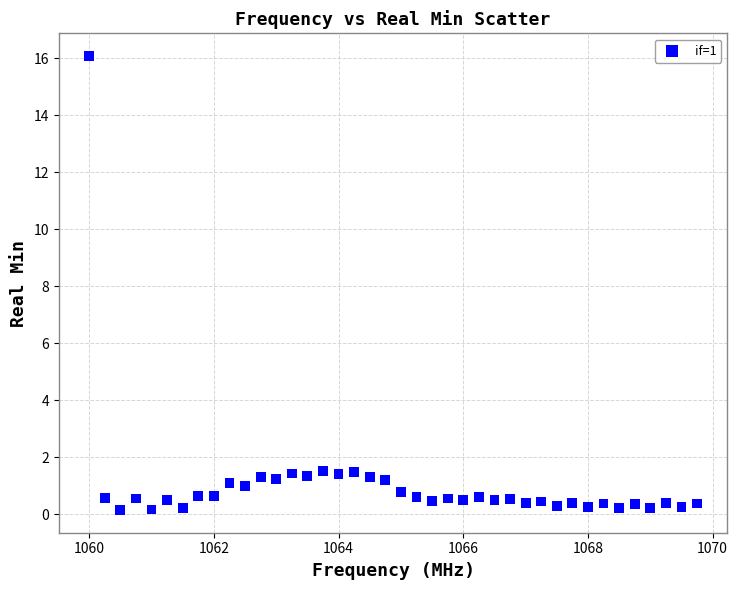

What is the range of Y values (max minus min)?

15.9